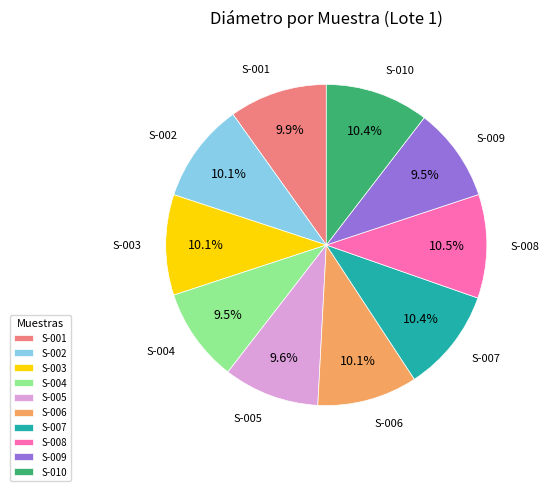

Is there a majority slice in this chart?

No